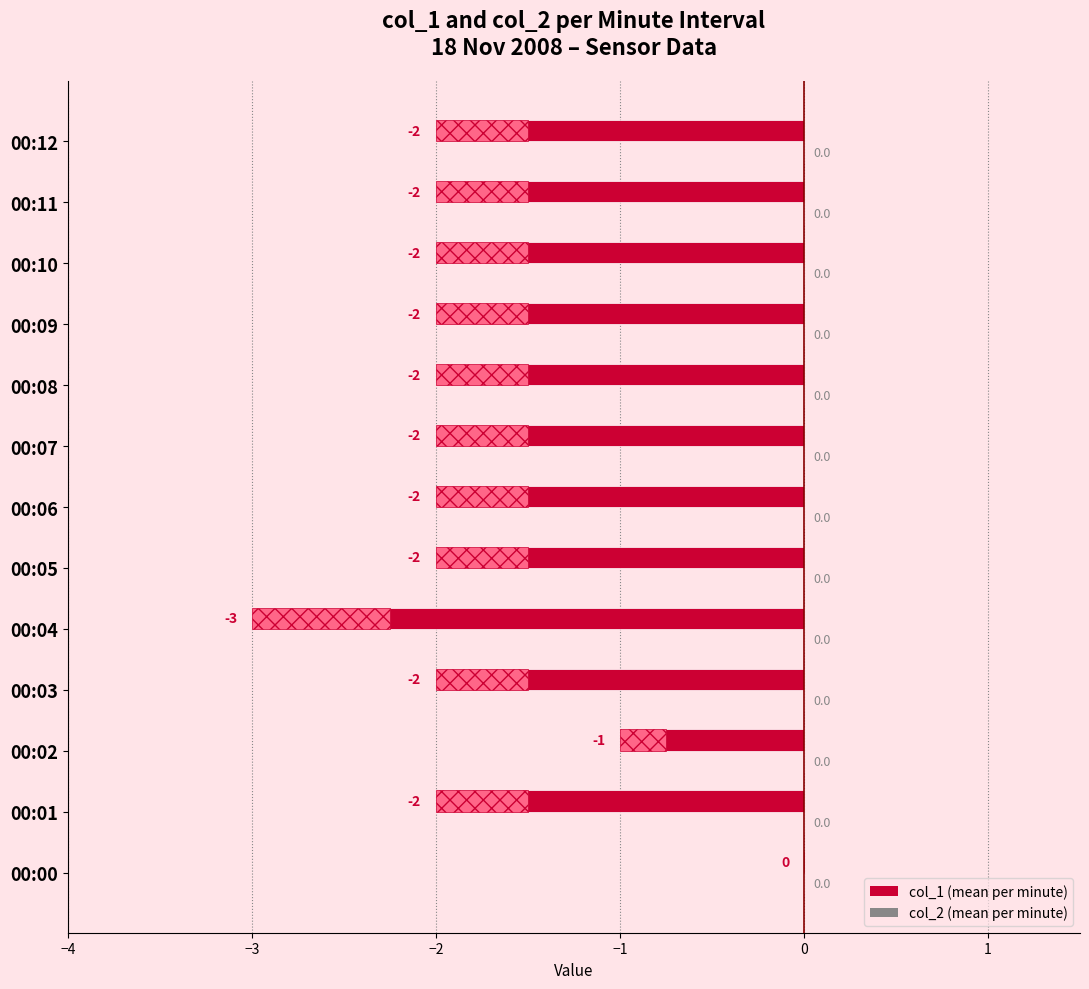

At which label is the value closest to -1?

00:02